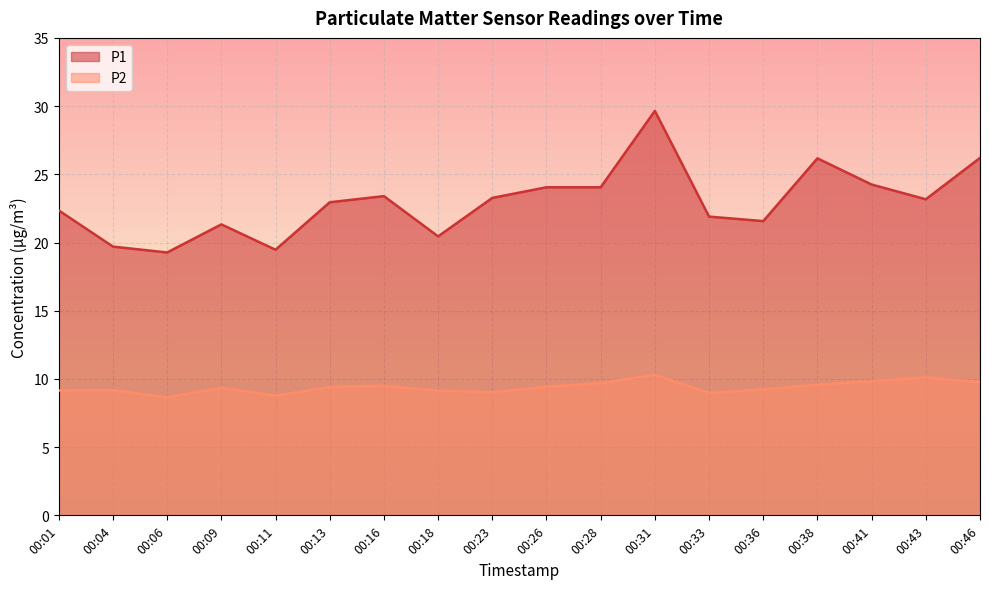

What are all the series names shown in the legend?

P1, P2